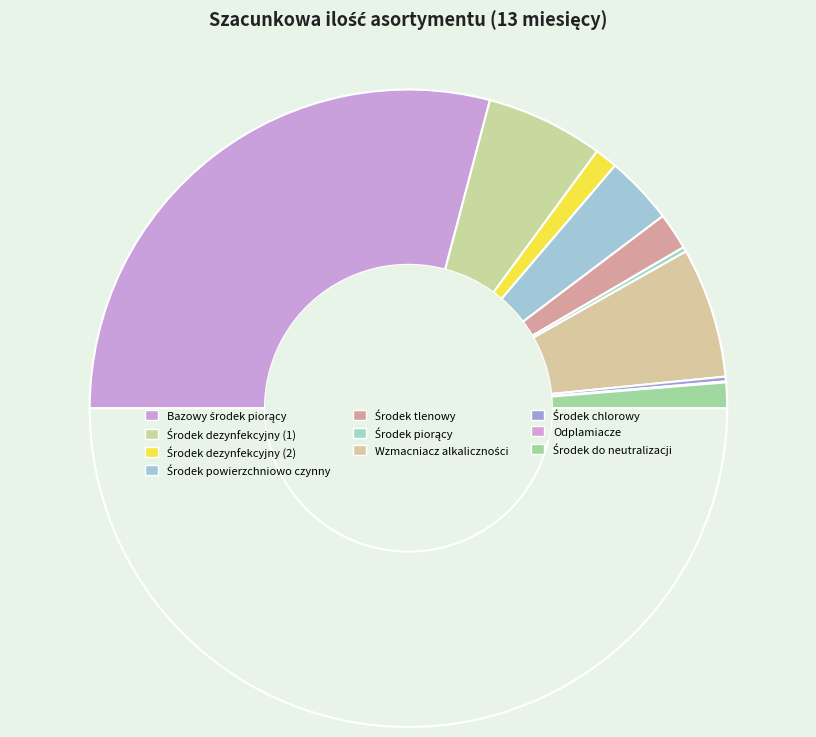

Rank the categories by value from lowest to highest.

Odplamiacze, Środek piorący, Środek chlorowy, Środek dezynfekcyjny (2), Środek do neutralizacji, Środek tlenowy, Środek powierzchniowo czynny, Środek dezynfekcyjny (1), Wzmacniacz alkaliczności, Bazowy środek piorący